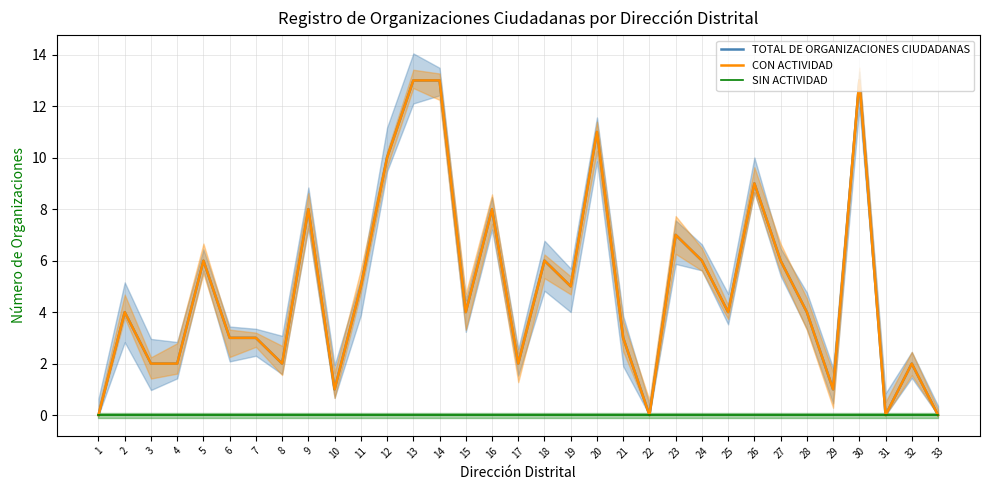

At how many categories does at least one series exceed 6?

9